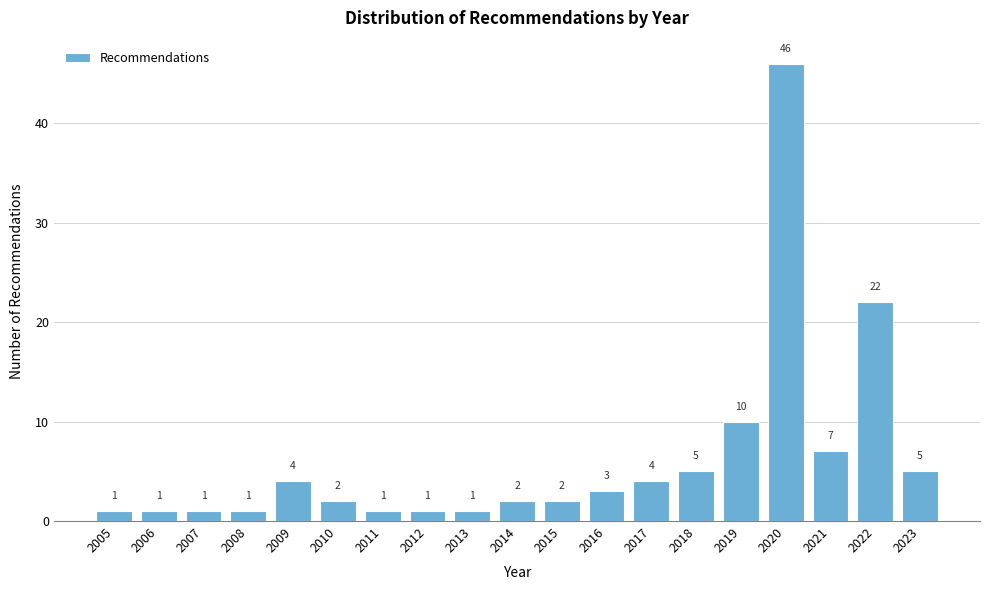

Reading left to right, list all the values displayed in this chart.

1	1	1	1	4	2	1	1	1	2	2	3	4	5	10	46	7	22	5